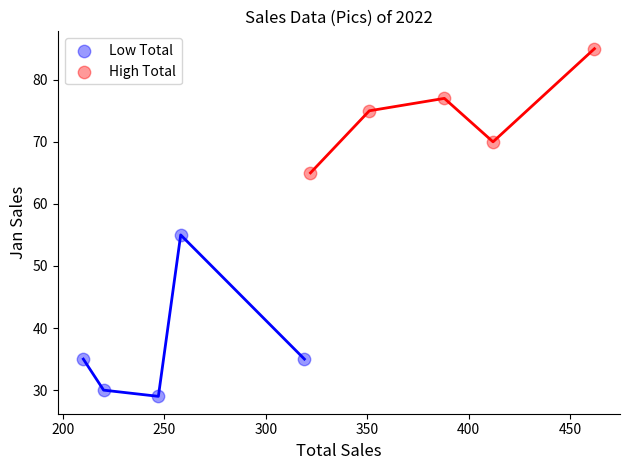

Which series reaches the maximum Y coordinate?

High Total